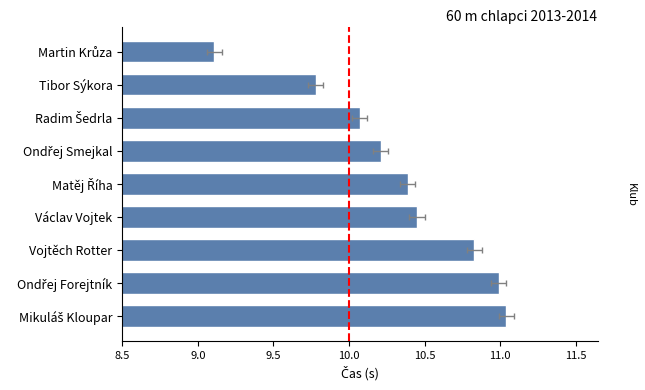

What is the sum of all values?

92.9